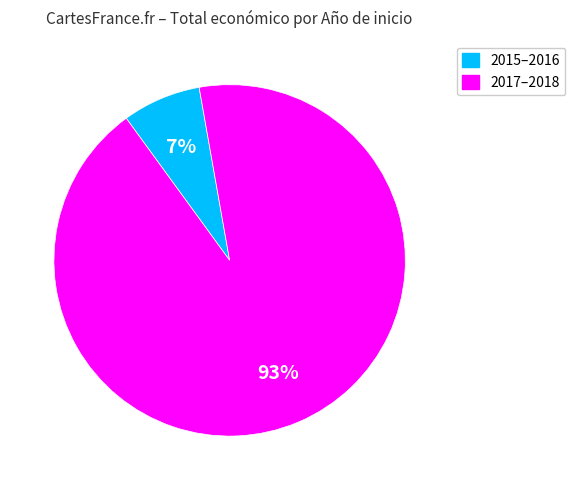

Is there any slice that represents more than half of the pie?

Yes